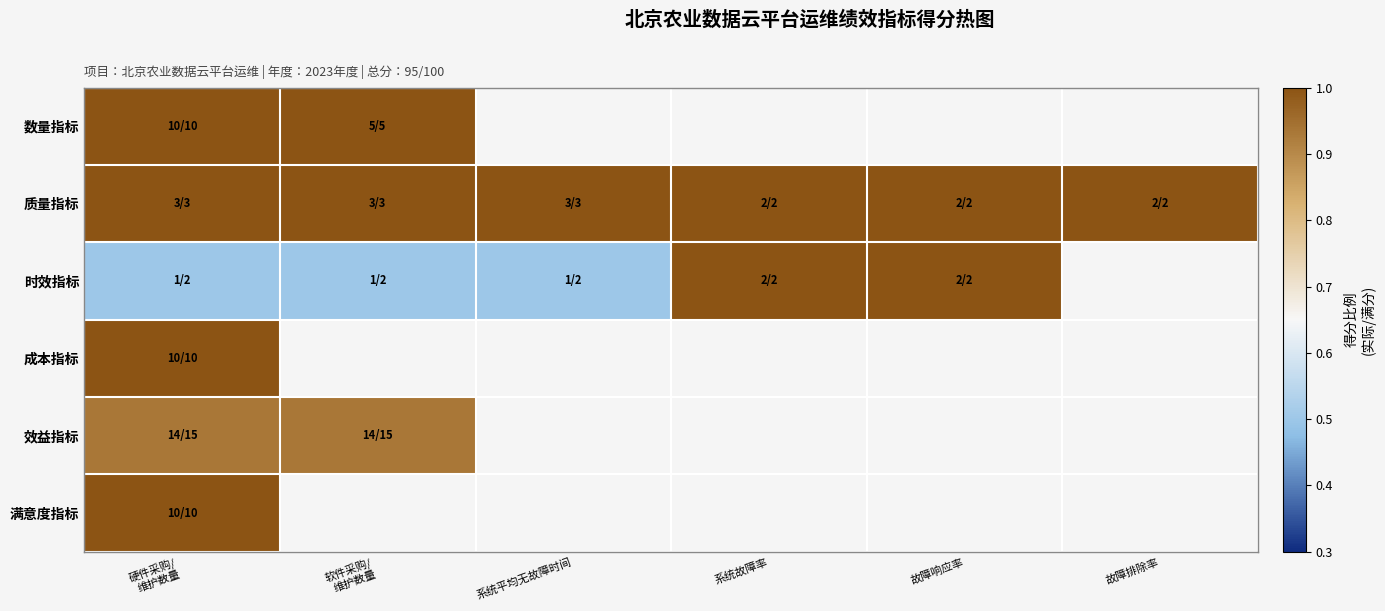

Is the value of 满意度指标 at 故障响应率 greater than the value of 时效指标 at 软件采购/ 维护数量?

No